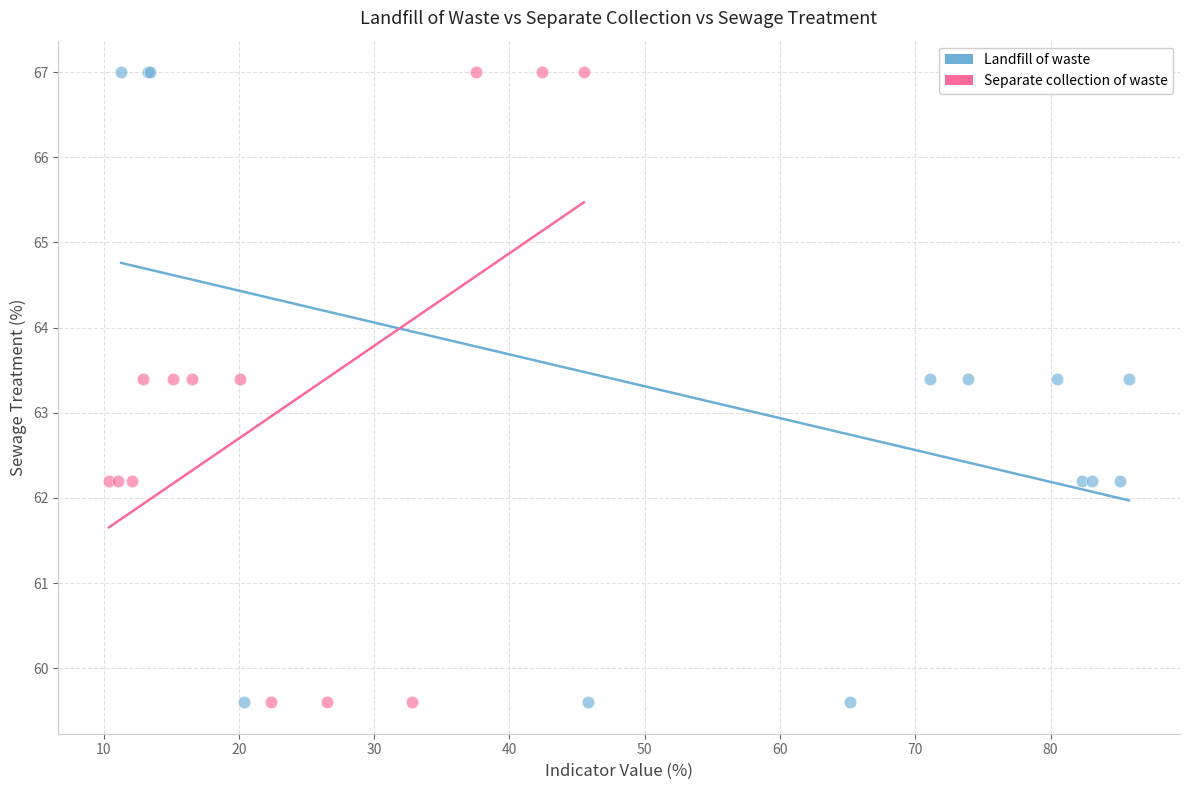

What are all the series names shown in the legend?

Landfill of waste, Separate collection of waste